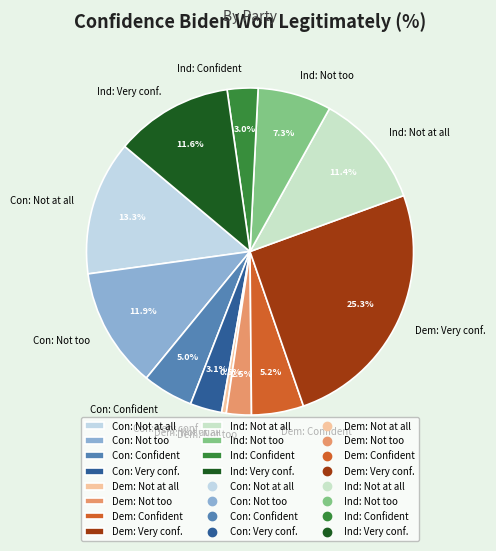

Is Dem: Very conf. the majority of the pie?

No